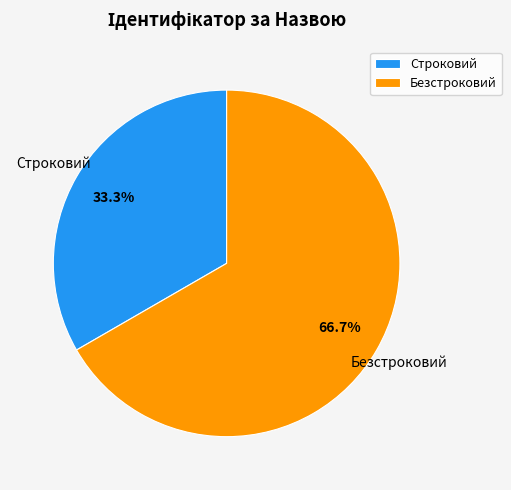

True or false: Строковий accounts for 39% of the total.

False